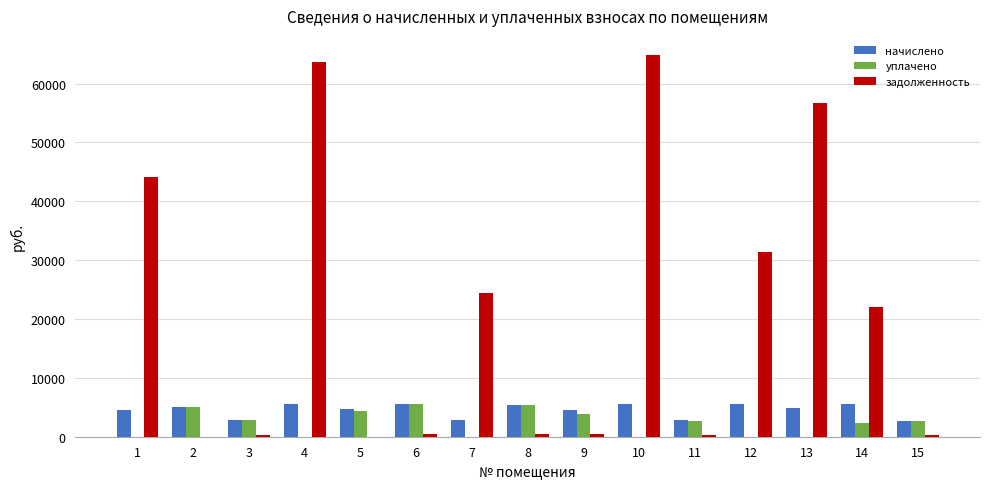

What is the average value of the задолженность series?

20612.5